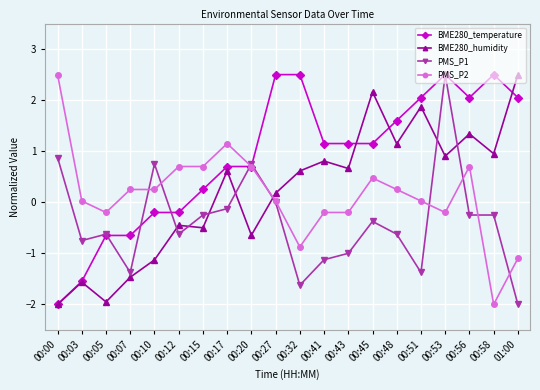

True or false: PMS_P2 has more than 2 points higher than both neighbors.

True